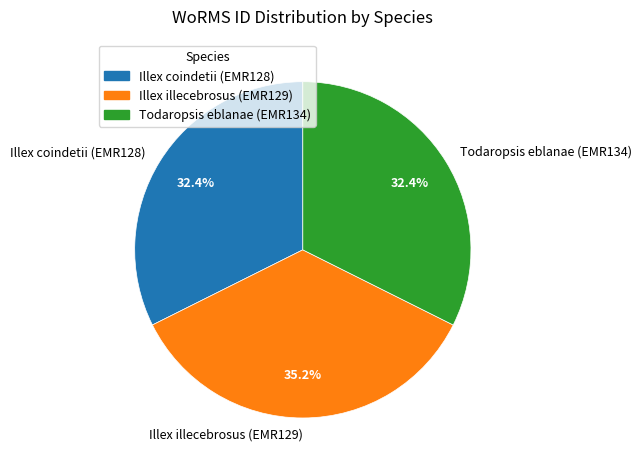

To the nearest percent, what percentage of the pie is Illex illecebrosus (EMR129)?

35%